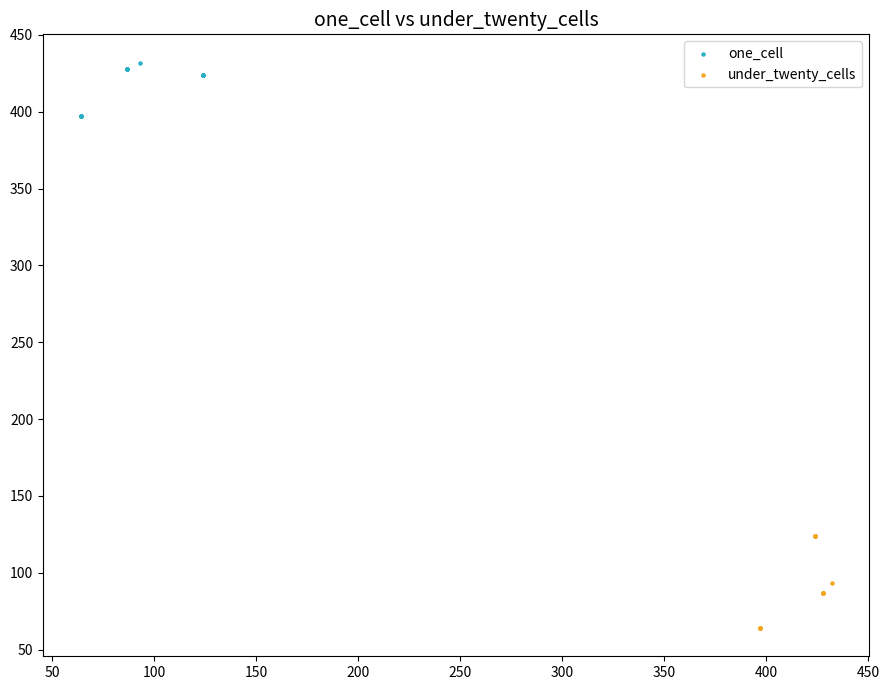

Which series has the largest Y range (max minus min)?

under_twenty_cells